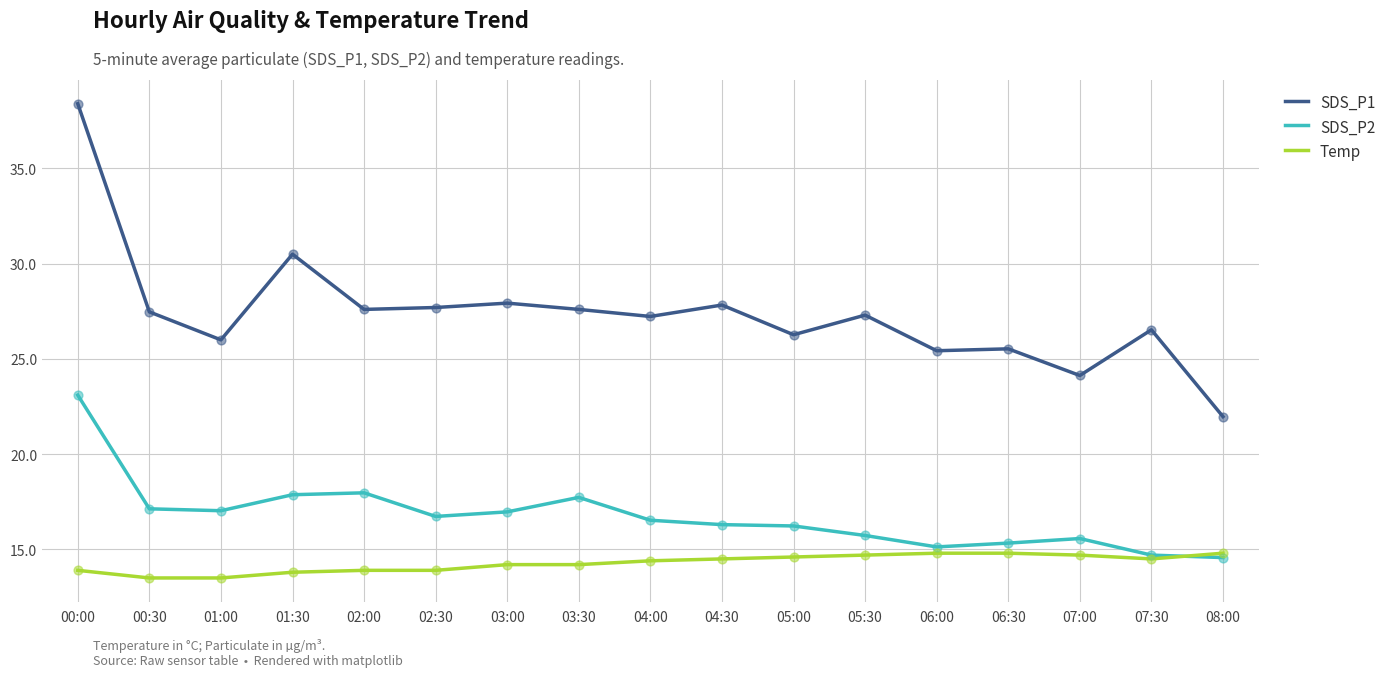

What is the spread (max minus min) of values at 03:30?

13.4